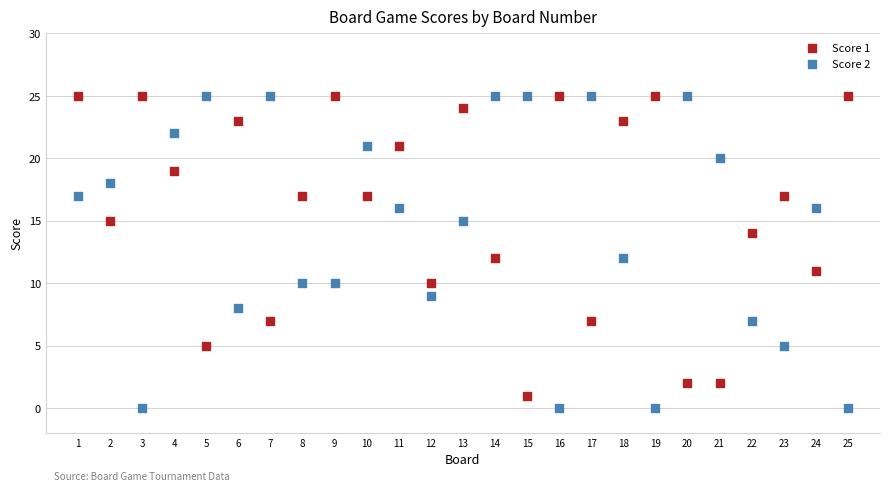

What is the X range (max minus min) for the scatter plot?

24